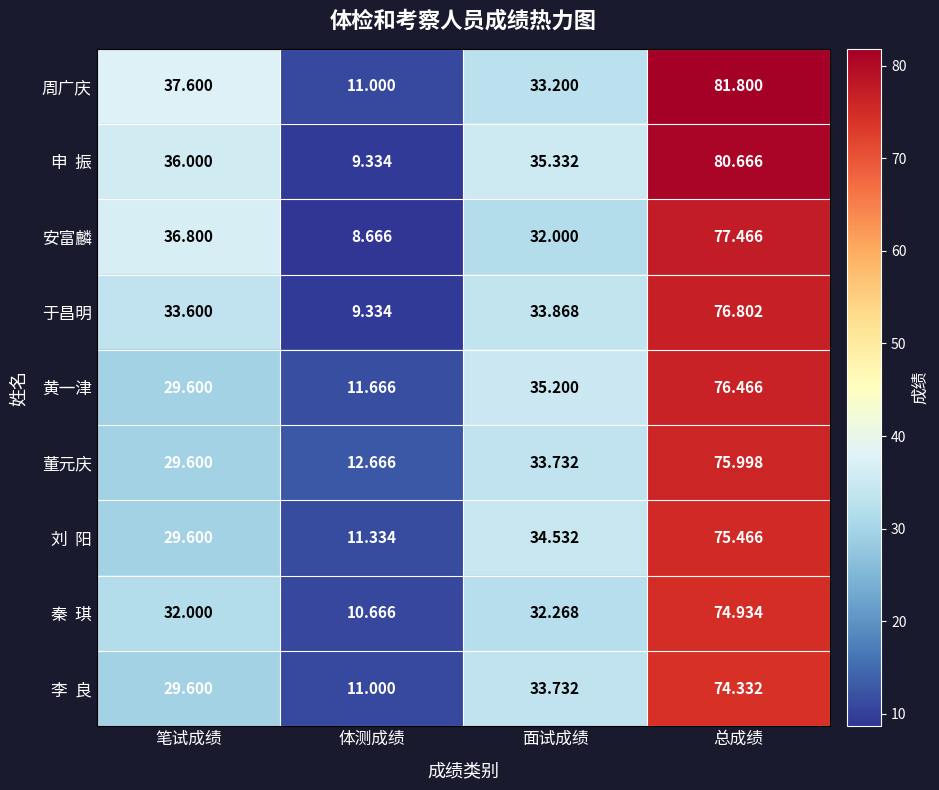

Between 笔试成绩 and 总成绩, which series saw the biggest shift?

黄一津